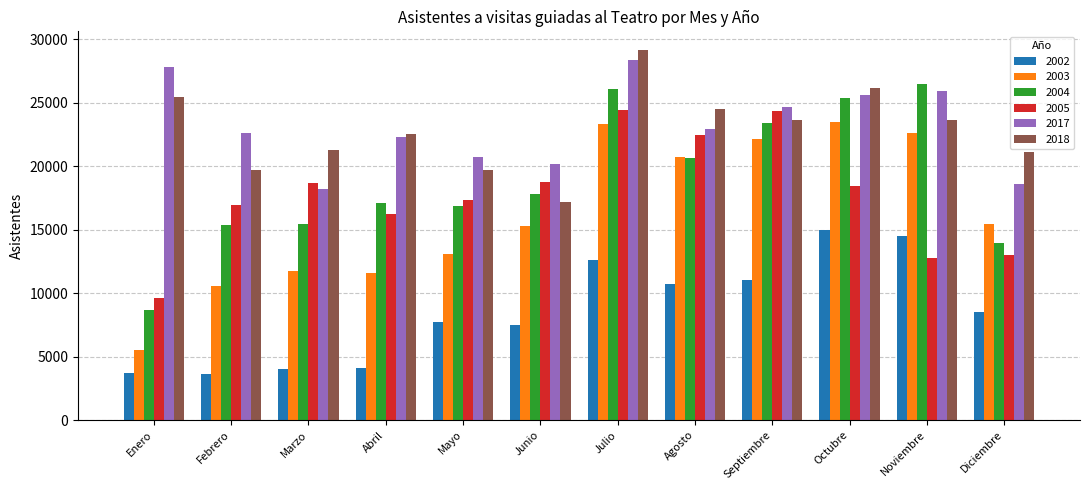

Between Enero and Noviembre, which series saw the biggest shift?

2004